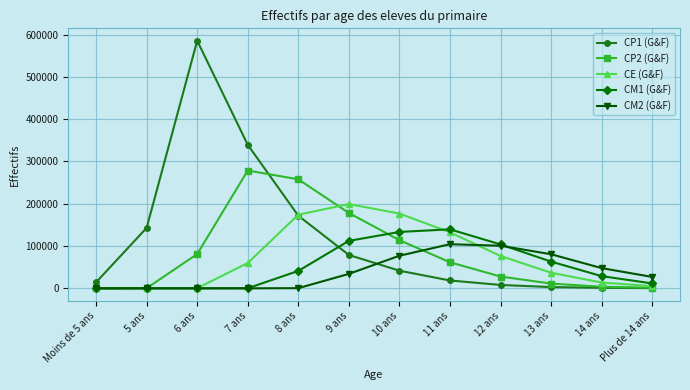

True or false: CM2 (G&F) has a value of 47821 at 14 ans.

True